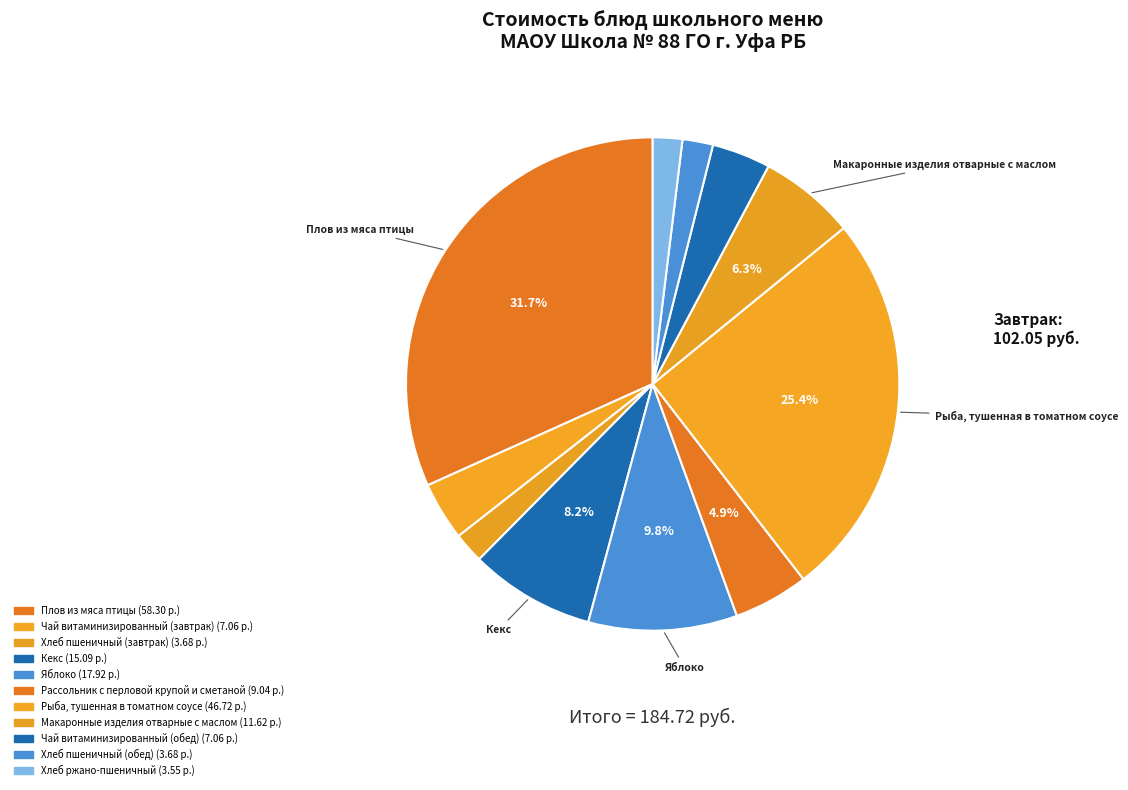

Approximately how many times larger is the value at Кекс compared to Чай витаминизированный (завтрак)?

2.1